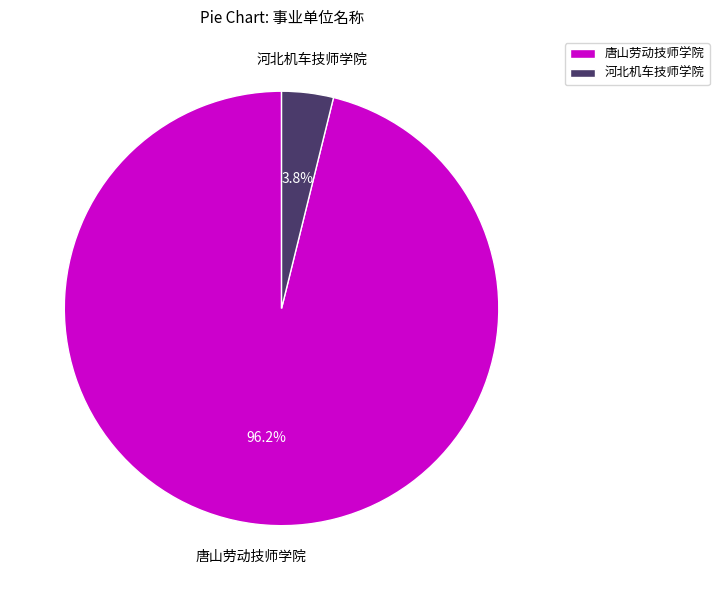

Which category has the smallest portion of the pie?

河北机车技师学院